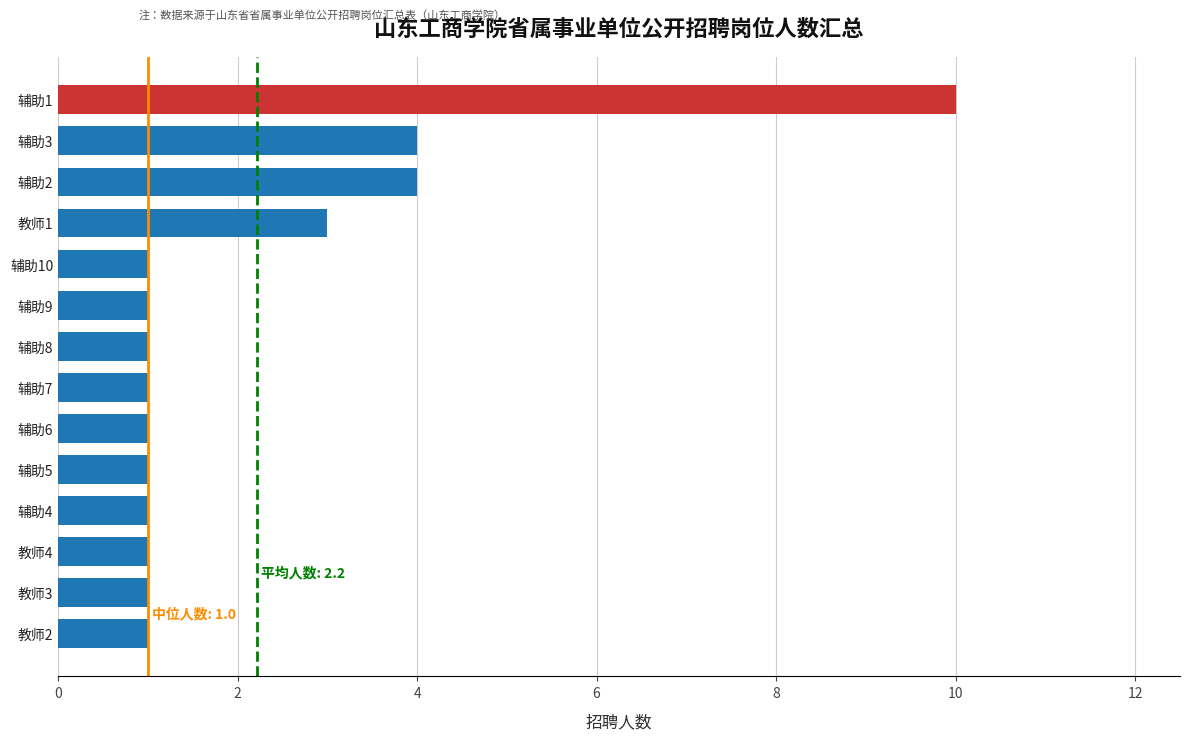

Reading bottom to top, what are all the values shown in this chart?

教师2=1	教师3=1	教师4=1	辅助4=1	辅助5=1	辅助6=1	辅助7=1	辅助8=1	辅助9=1	辅助10=1	教师1=3	辅助2=4	辅助3=4	辅助1=10